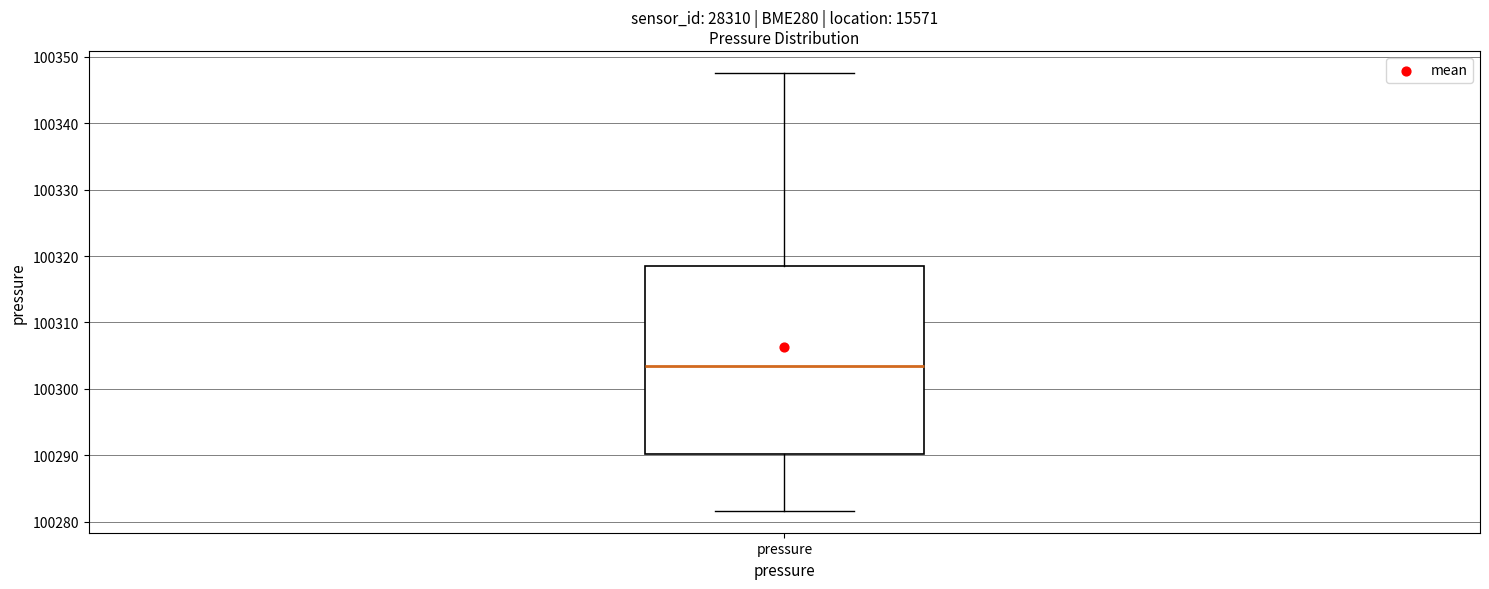

Transcribe this box plot: give where the median line is, the range the box spans, and where the two whiskers end, as read against the y-axis. The values are not printed on the chart, so give them approximately, as read against the axis.

median 100303, box 100290 to 100319, whiskers 100282 to 100348